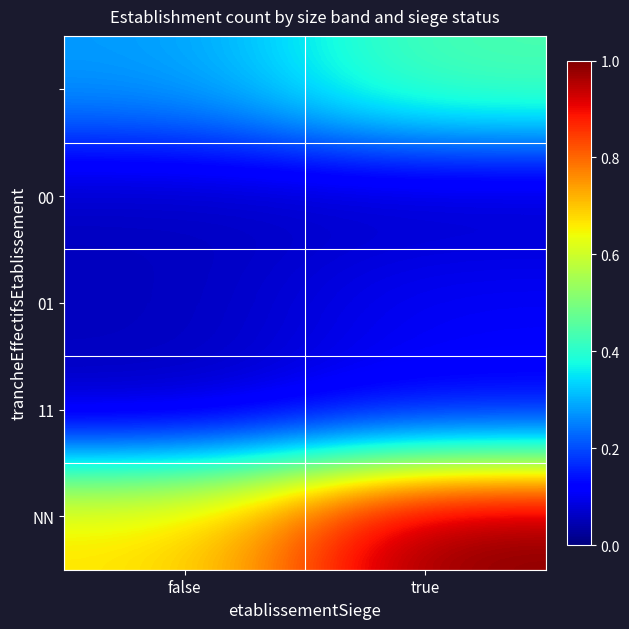

Between true and false, which is larger?

true